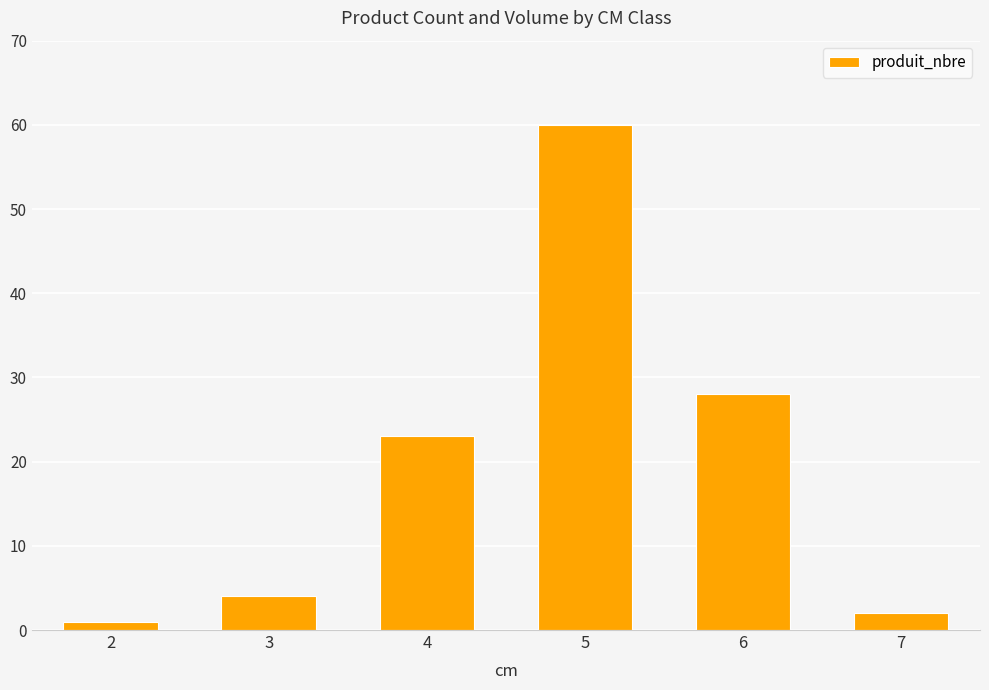

Rank the categories by value from highest to lowest.

5, 6, 4, 3, 7, 2